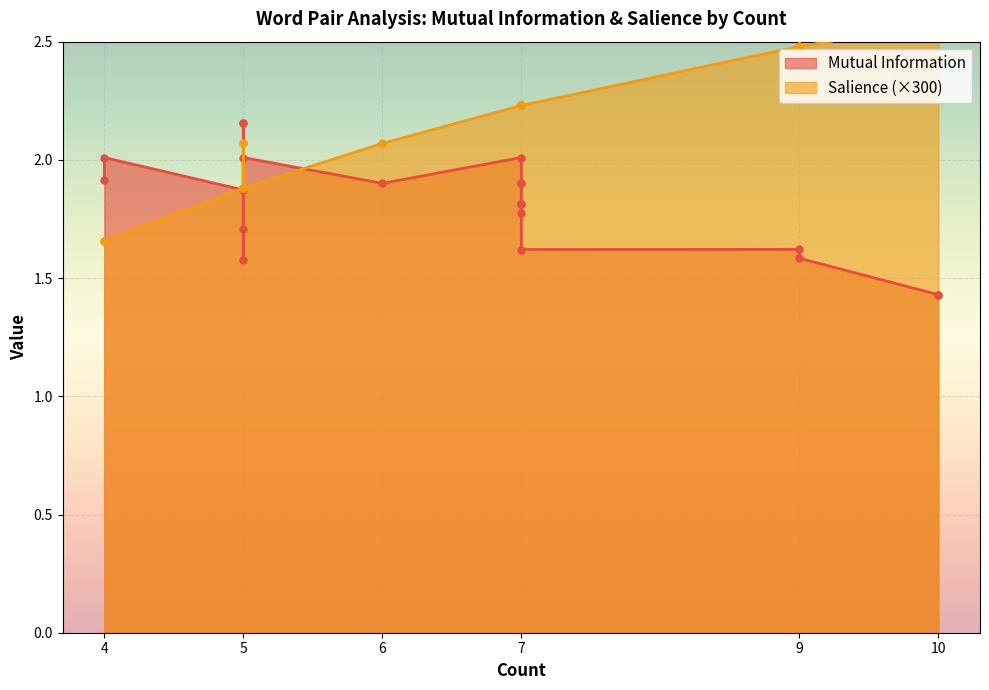

At how many categories does at least one series exceed 1?

20